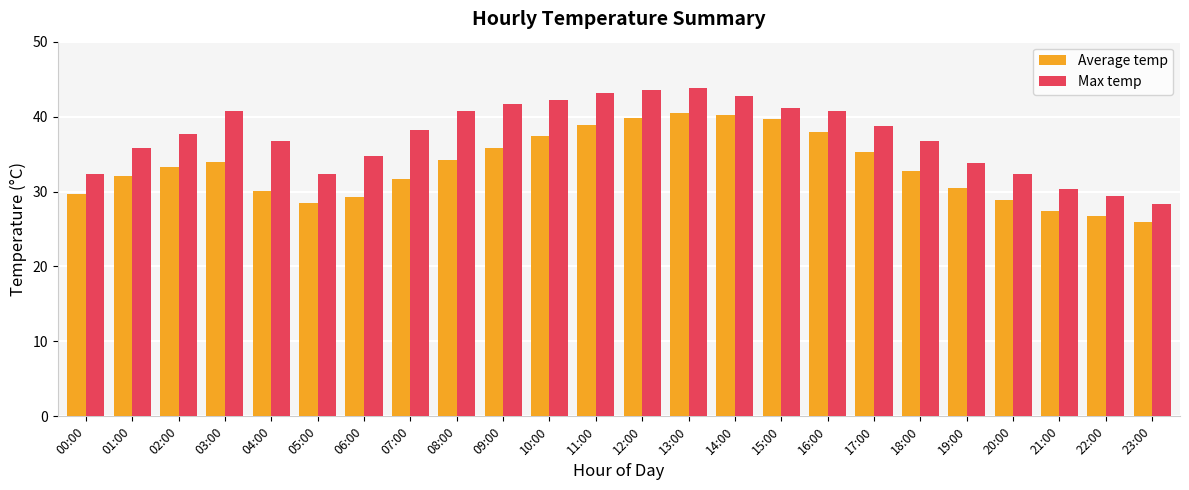

What is the approximate value of Max temp at 22:00?

29.4